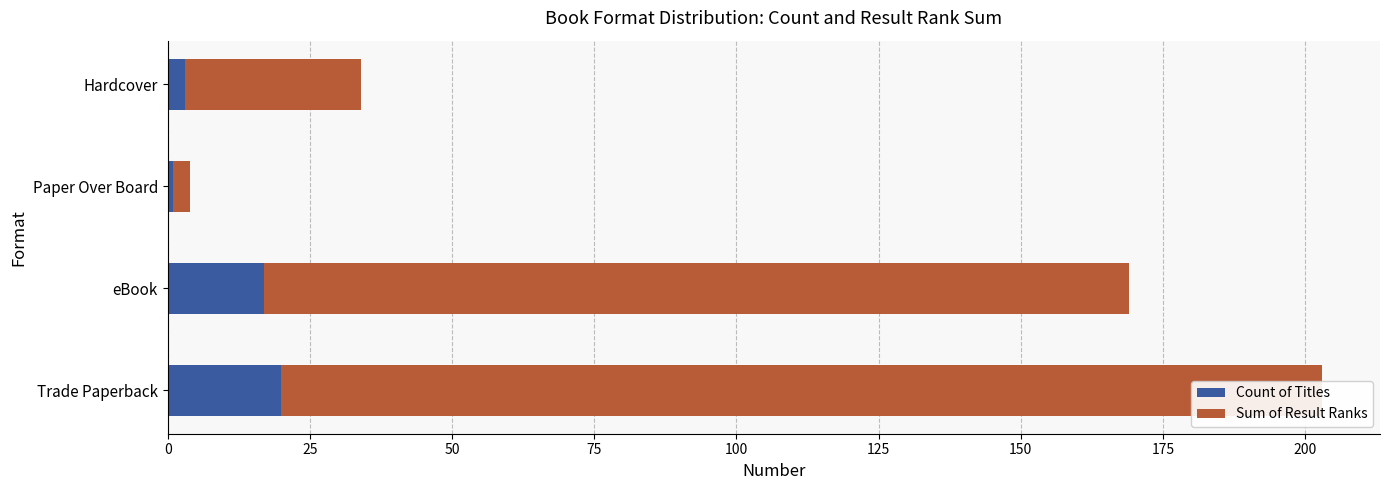

What is the difference between the maximum and minimum values in the Count of Titles series?

19